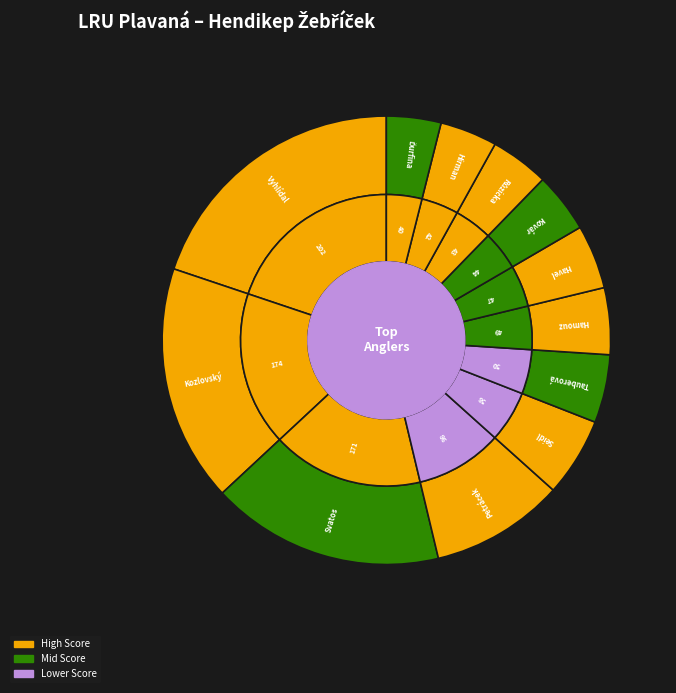

Rank the categories by value from highest to lowest.

Vyhlídal Emanuel, Kozlovský Radim, Svatoš Petr Bc., Petráček Ota, Seidl Jan, Tauberová Gabriela, Hamouz Marek, Havel Jiří, Kovář Martin, Růžička Martin, Hirman Miloš, Ďurfina Josef